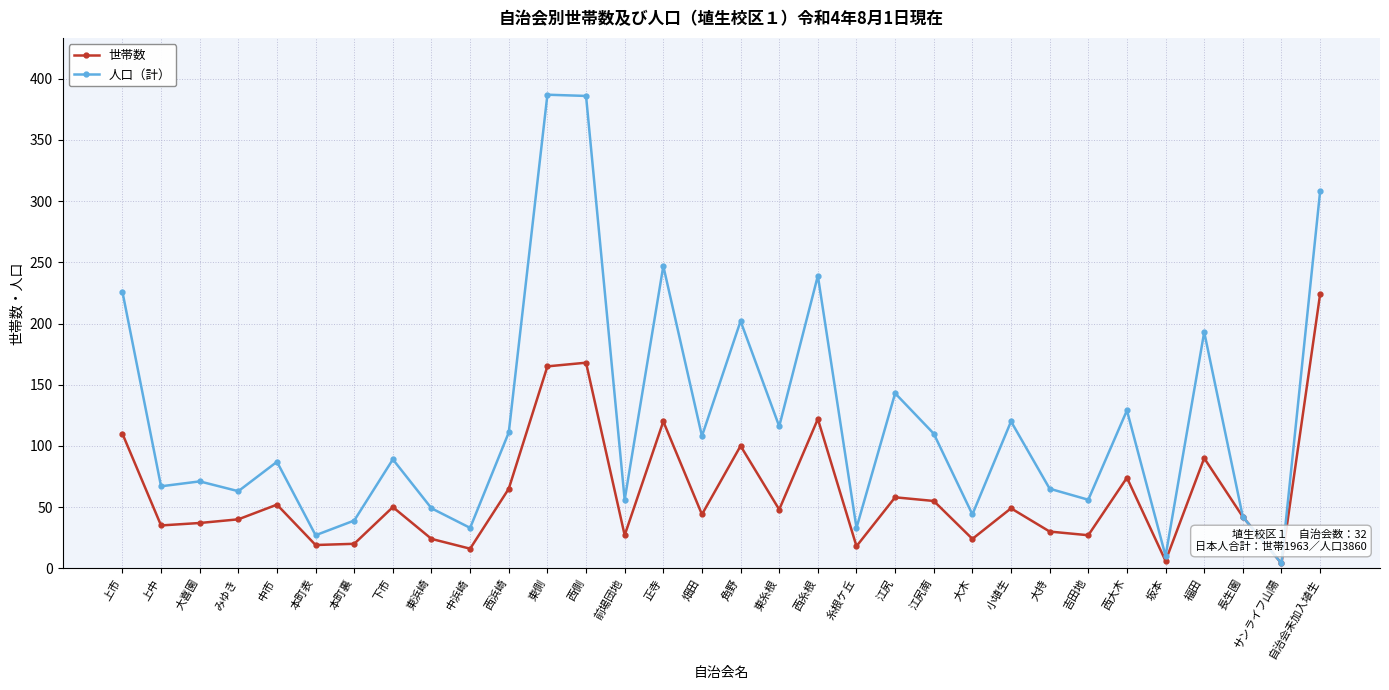

What position from the left is 糸根ケ丘?

20